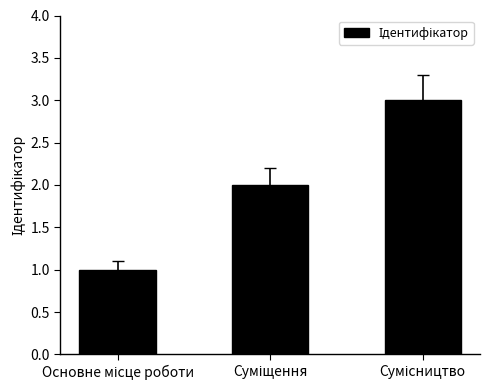

What is the sum of all values?

6